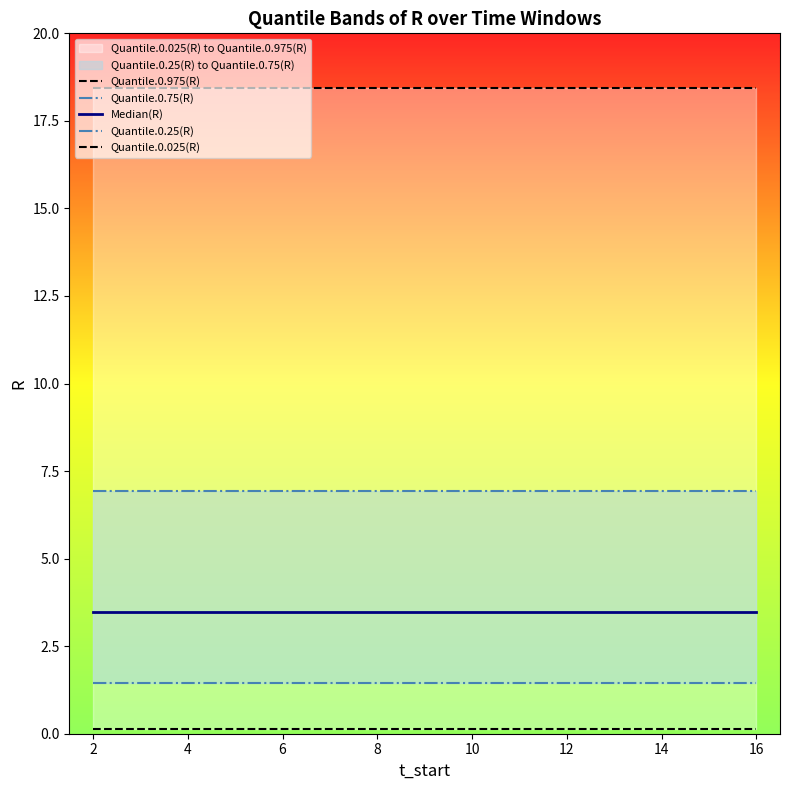

What is the value of the Quantile.0.025(R) point at the 6th from the left?

0.1